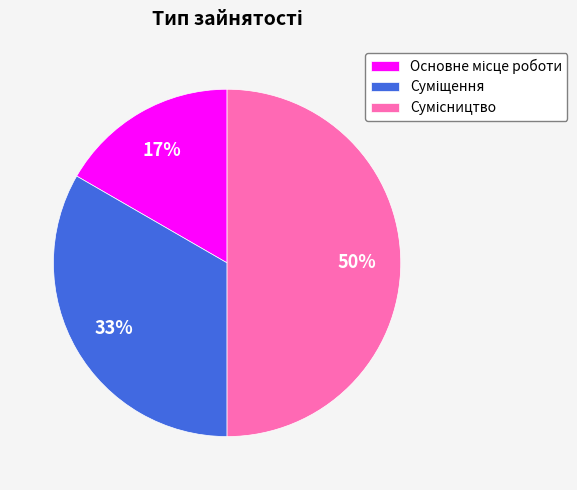

To the nearest percent, what is the average slice percentage?

33%